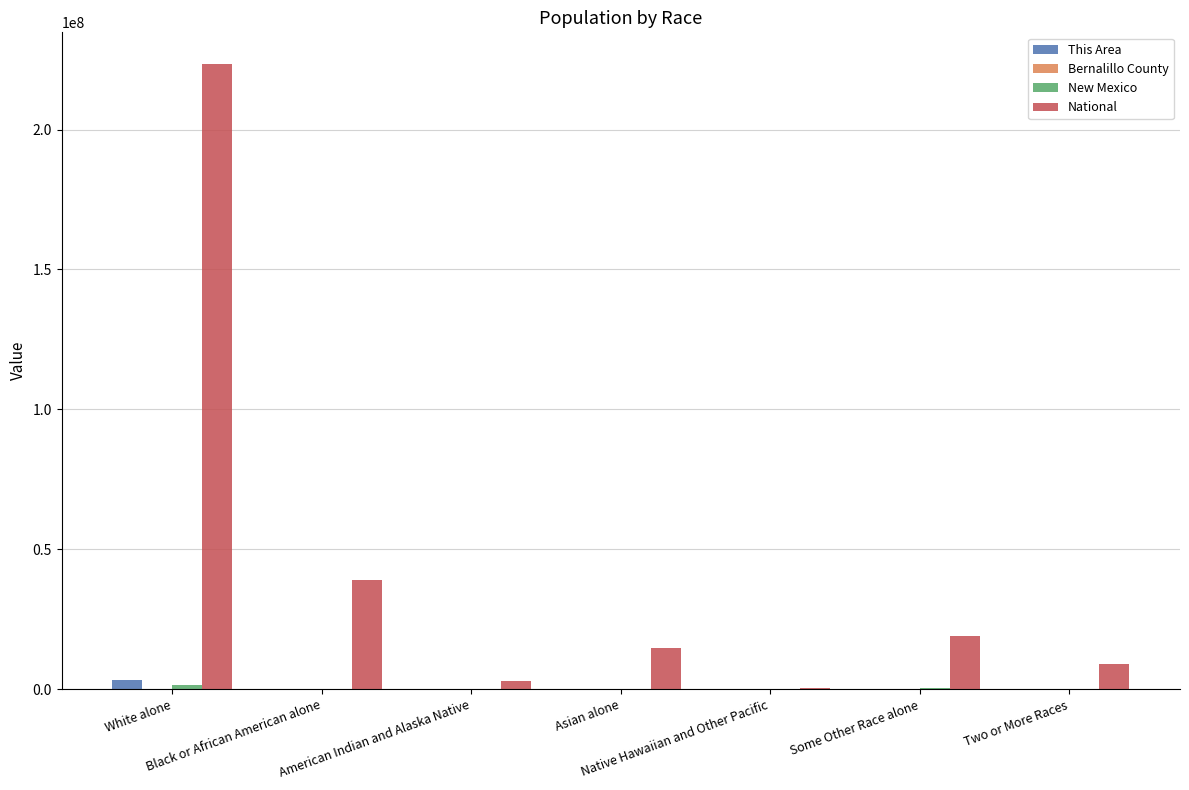

How many groups of bars are there?

7